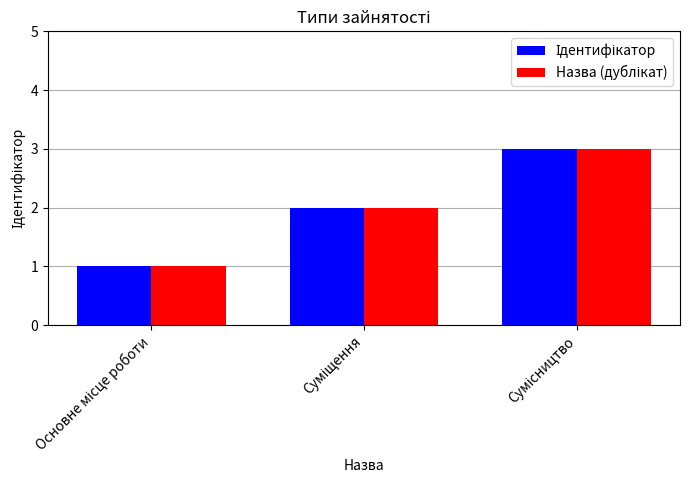

Which has a higher value, Суміщення or Сумісництво?

Сумісництво